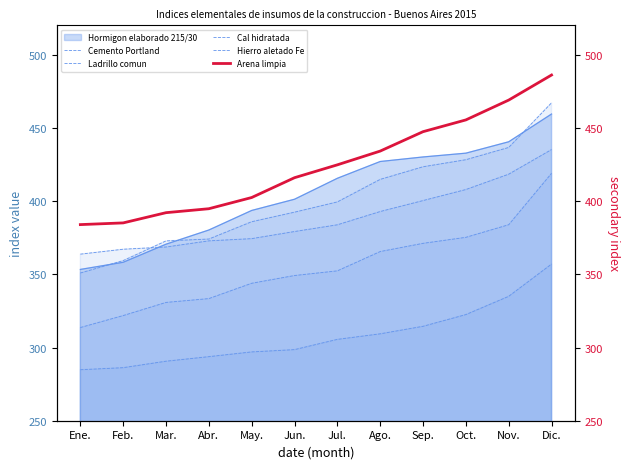

What is the value of the Arena limpia point at the 1st from the left?

383.9